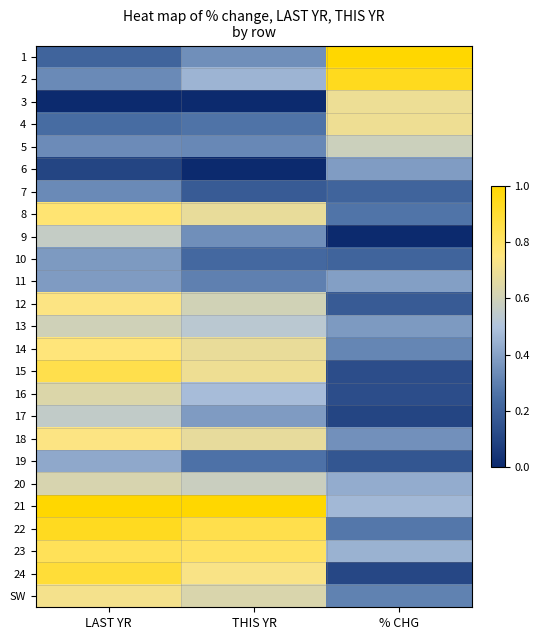

List the series in order of their peak value, lowest first.

7, 10, 6, 11, 19, 17, 9, 5, 13, 20, 16, 3, 4, SW, 12, 18, 14, 8, 23, 15, 24, 22, 2, 1, 21